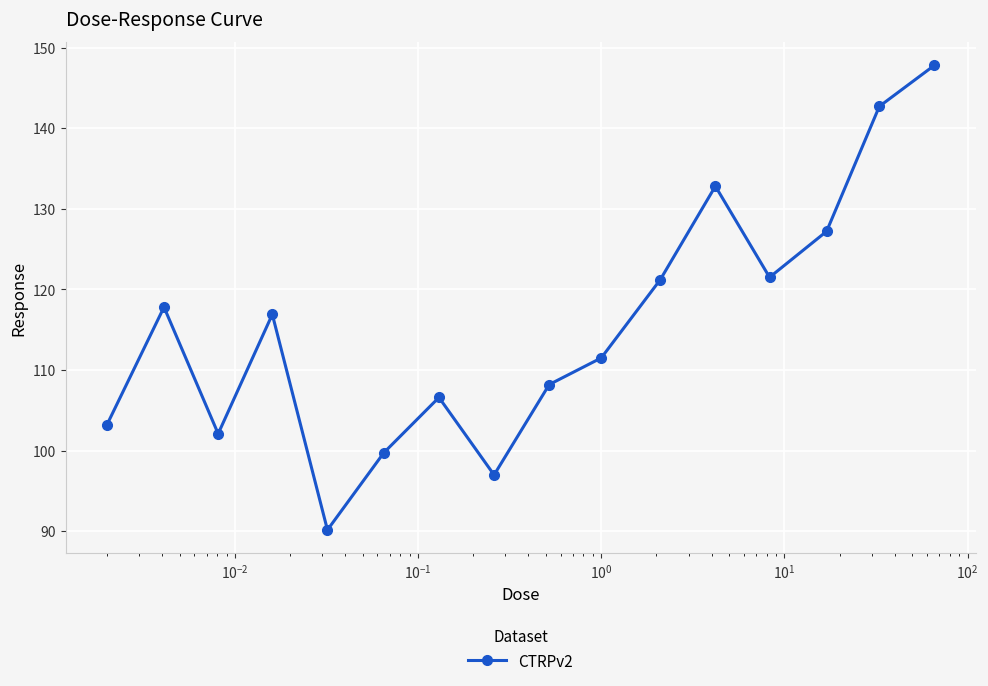

What is the maximum value shown in the chart?

147.8